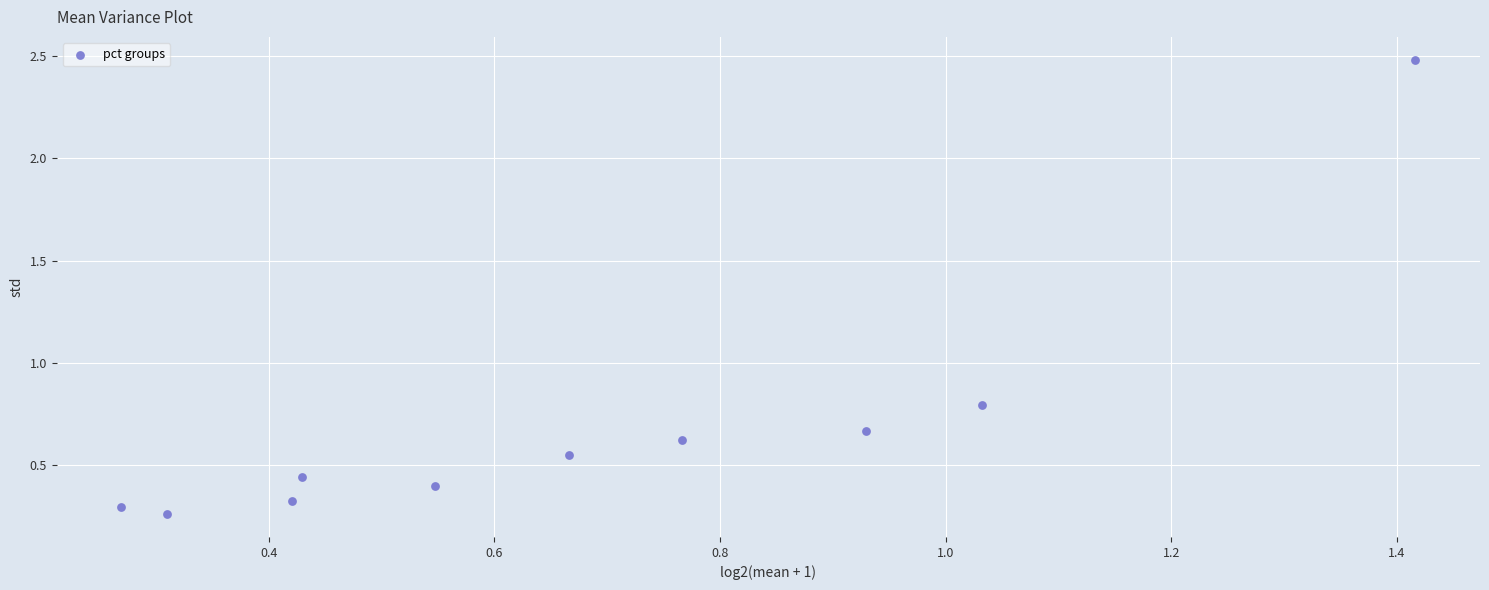

What is the range of Y values (max minus min)?

2.2